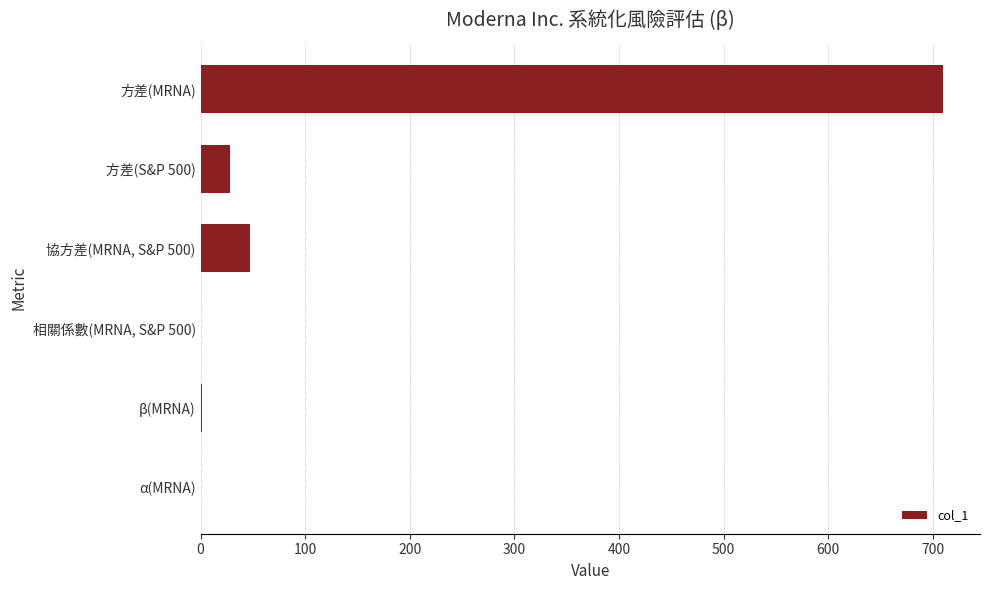

Approximately how many times larger is the value at 協方差(MRNA, S&P 500) compared to 方差(S&P 500)?

1.7